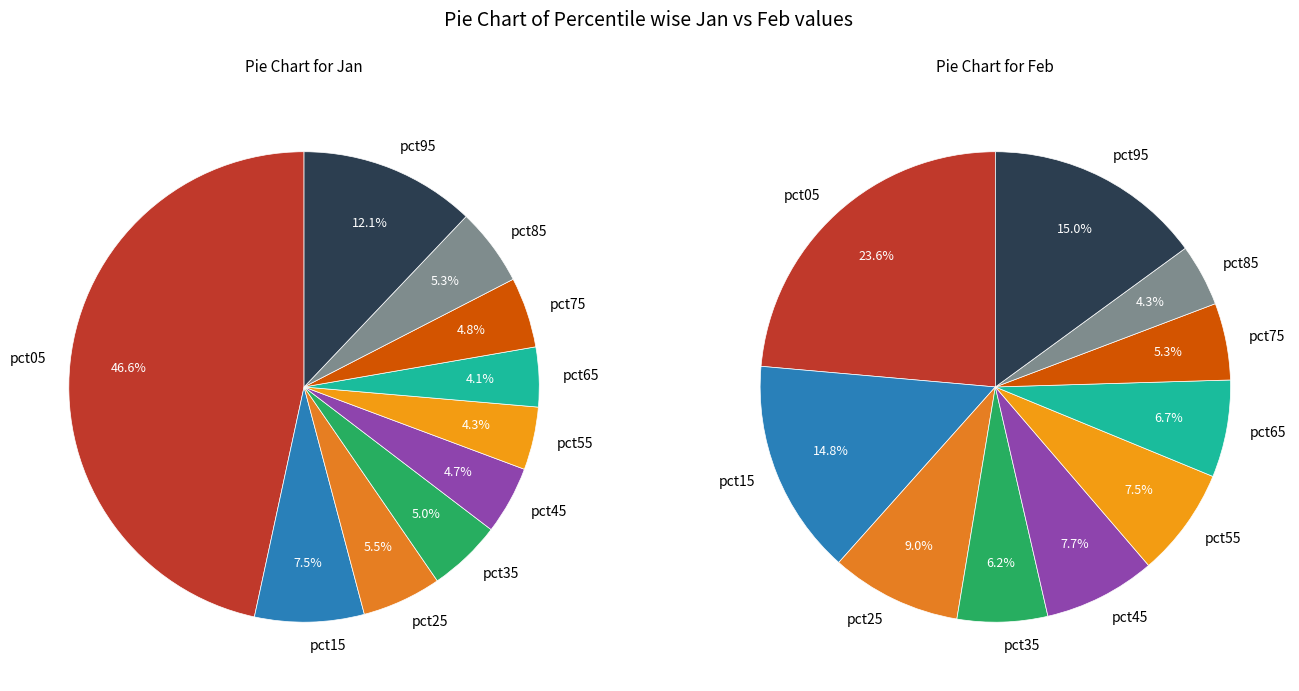

Rank the series by their average value, from highest to lowest.

feb_values, jan_values